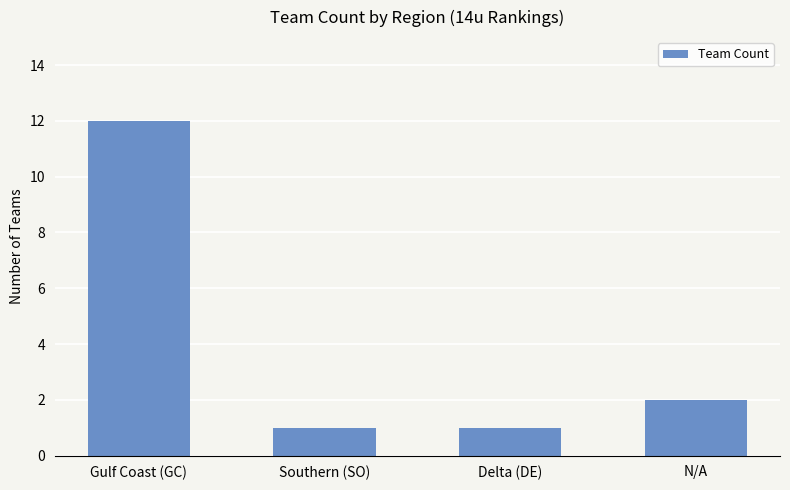

What is the sum of the values at N/A and Gulf Coast (GC)?

14